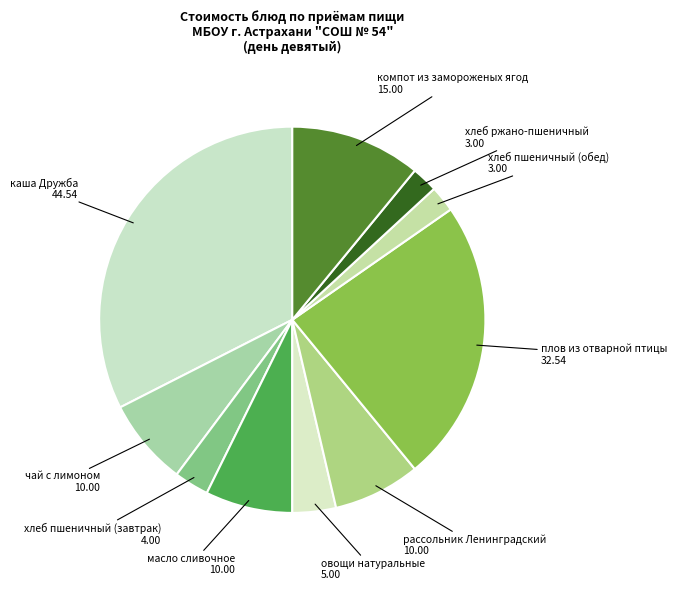

Which category has the biggest portion of the pie?

каша Дружба